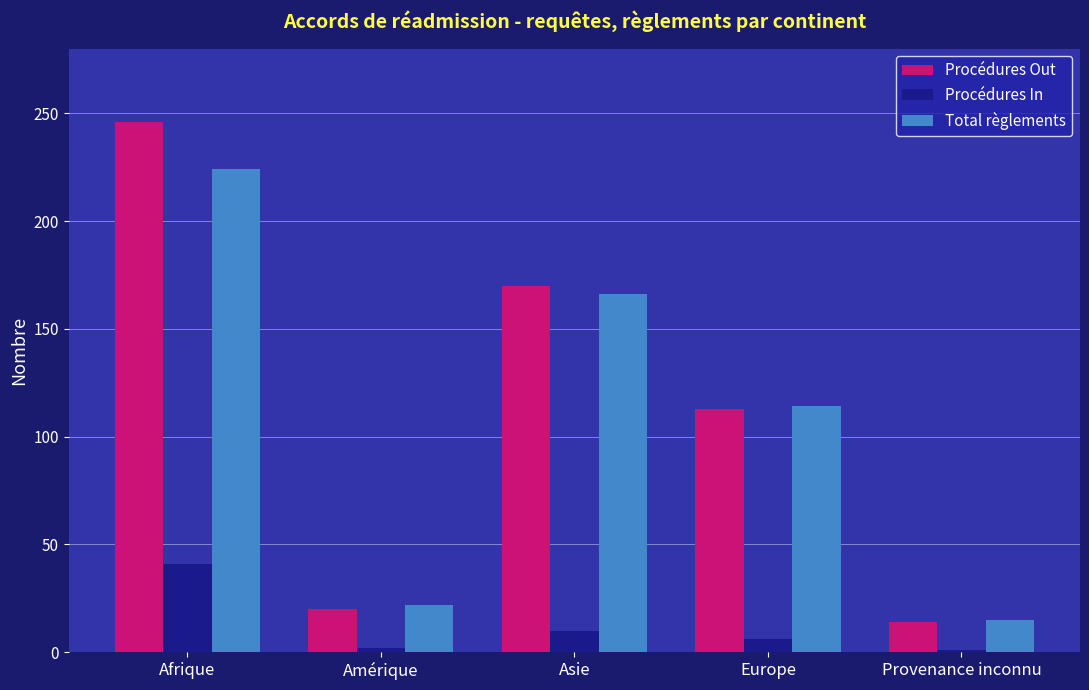

Which series changed the most between Amérique and Asie?

Procédures Out